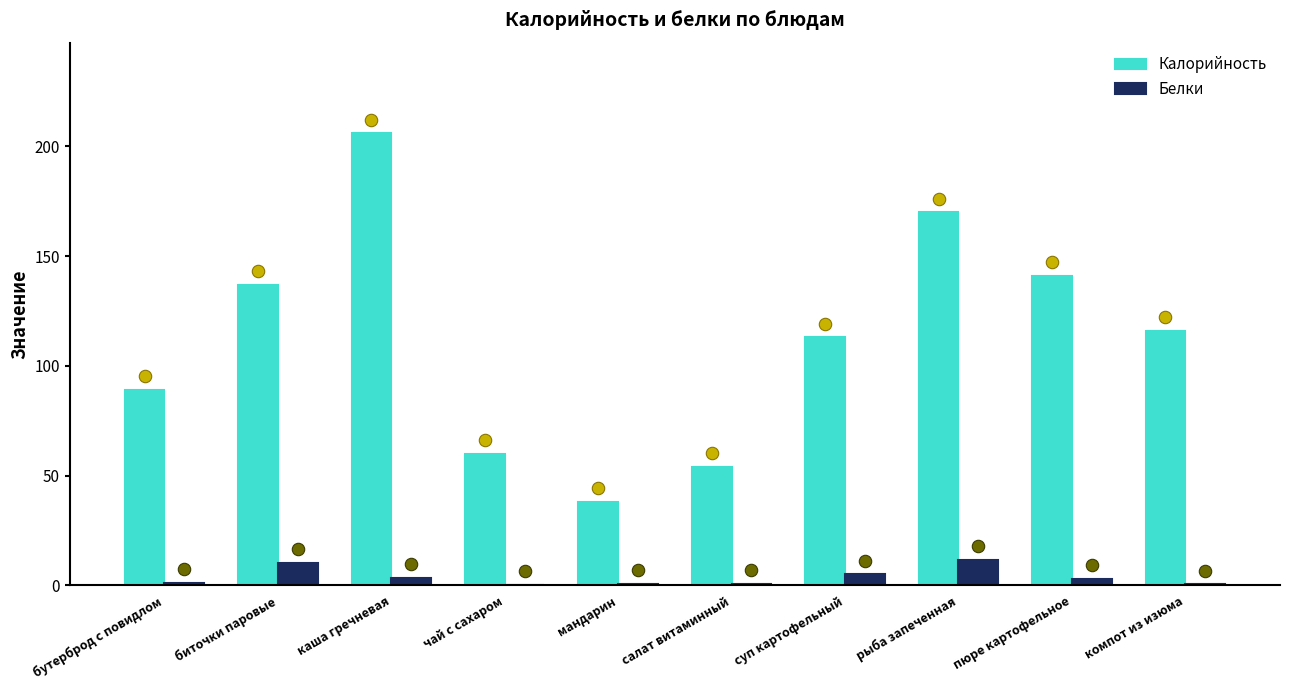

Which series has the widest spread of Y values?

Калорийность